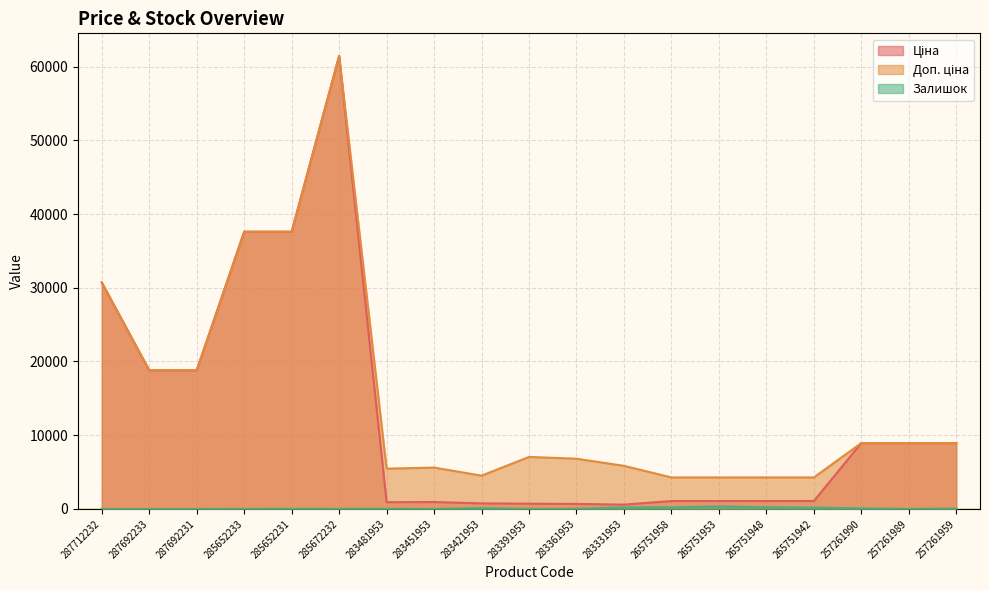

Where does the Ціна series first go above 1067?

287712232